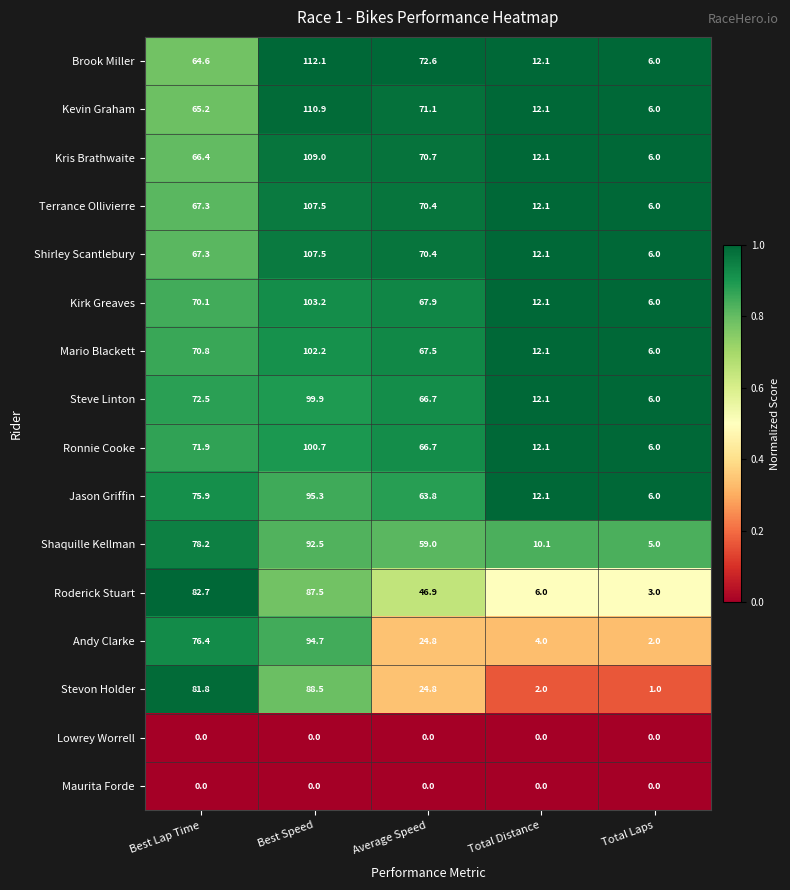

List the labels in order of Jason Griffin value, largest first.

Best Speed, Best Lap Time, Average Speed, Total Distance, Total Laps